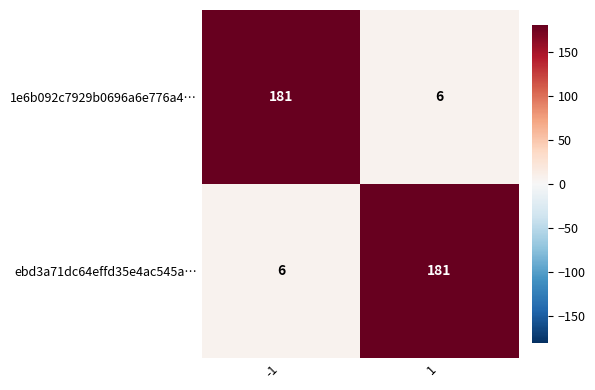

Rank the series at -1 from lowest to highest value.

ebd3a71dc64effd35e4ac545a…, 1e6b092c7929b0696a6e776a4…